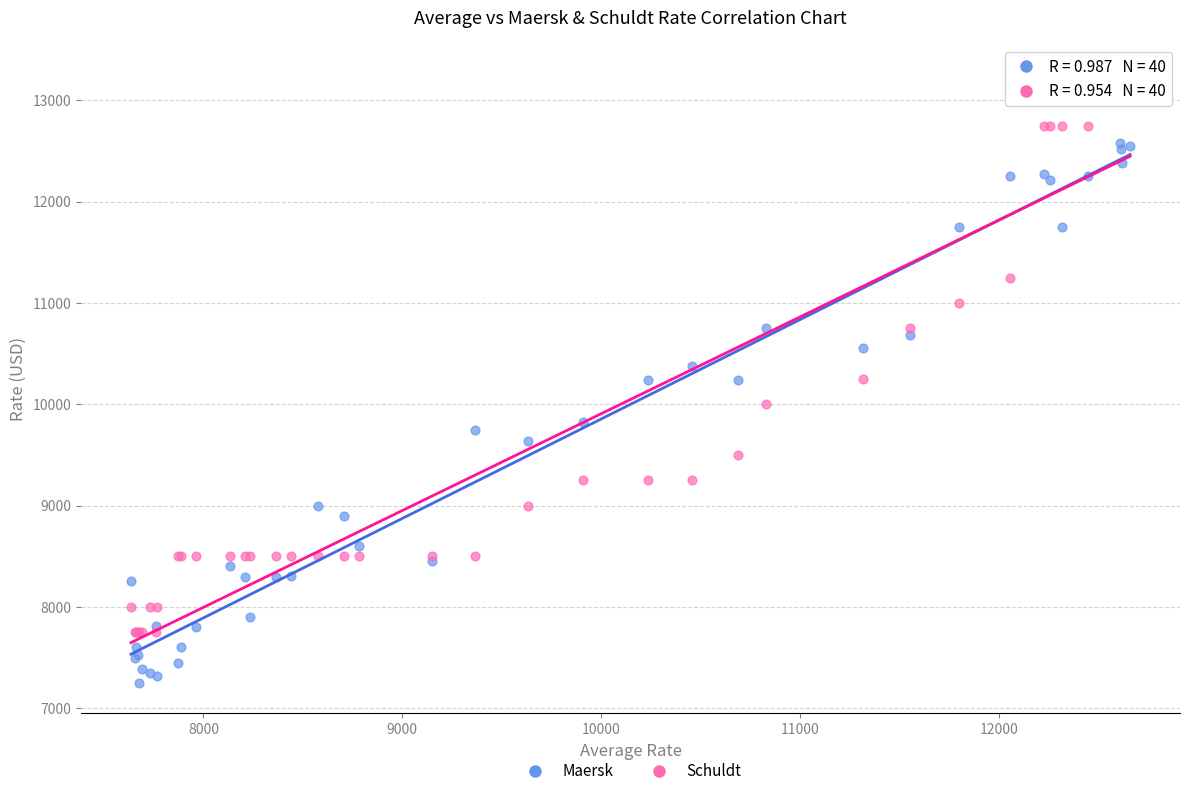

Which series reaches the maximum Y coordinate?

Schuldt